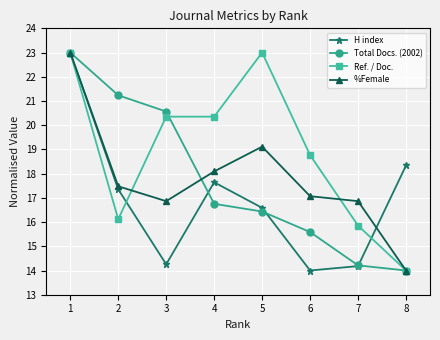

Reading left to right, what are all the values shown in this chart?

H index: 23.0	17.4	14.3	17.6	16.6	14.0	14.2	18.3
Total Docs. (2002): 23.0	21.2	20.6	16.8	16.4	15.6	14.2	14.0
Ref. / Doc.: 23.0	16.1	20.4	20.4	23.0	18.8	15.9	14.0
%Female: 23.0	17.5	16.9	18.1	19.1	17.1	16.9	14.0